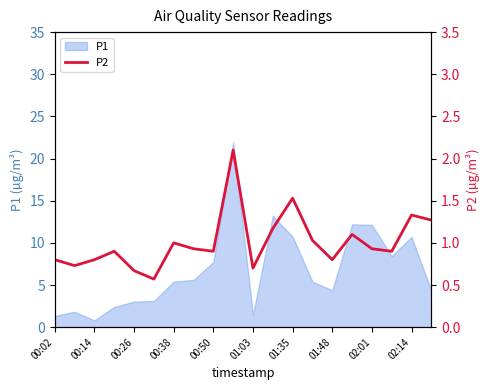

Reading left to right, list all the values displayed in this chart.

0.8	0.7	0.8	0.9	0.7	0.6	1.0	0.9	0.9	2.1	0.7	1.2	1.5	1.0	0.8	1.1	0.9	0.9	1.3	1.3